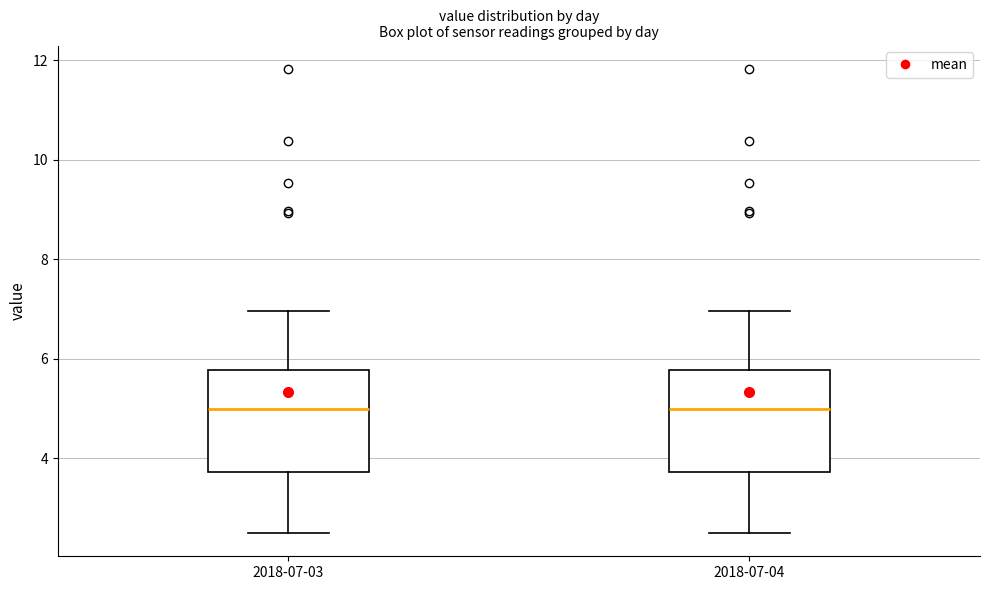

Reading left to right, transcribe this box plot: for each box, give where its median line is, the range the box spans, and where its two whiskers end, as read against the y-axis. The values are not printed on the chart, so give them approximately, as read against the axis.

2018-07-03: median 5.0, box 3.8 to 5.8, whiskers 2.6 to 7.0
2018-07-04: median 5.0, box 3.8 to 5.8, whiskers 2.6 to 7.0